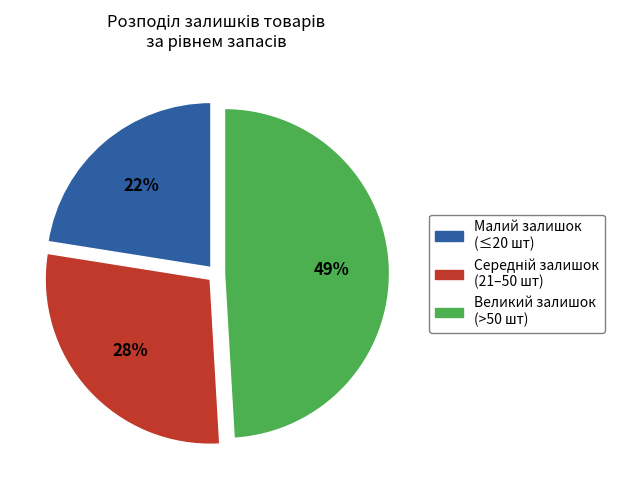

Is the sum of Малий залишок (≤20 шт) and Великий залишок (>50 шт) greater than half?

Yes